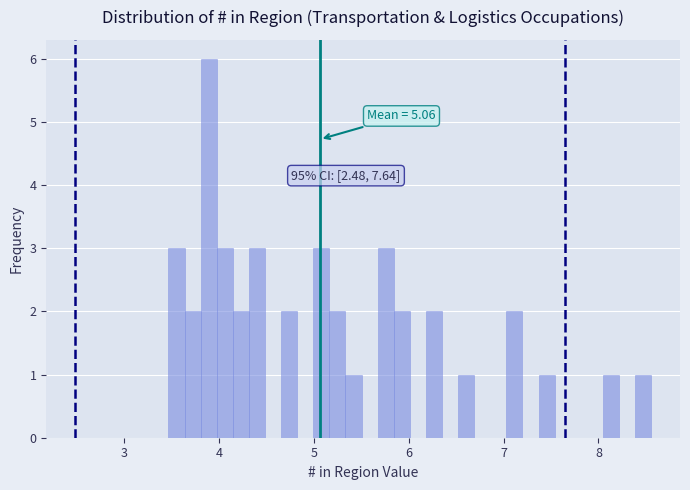

Read against the x-axis, roughly where is the centre of the tallest bar?

3.9